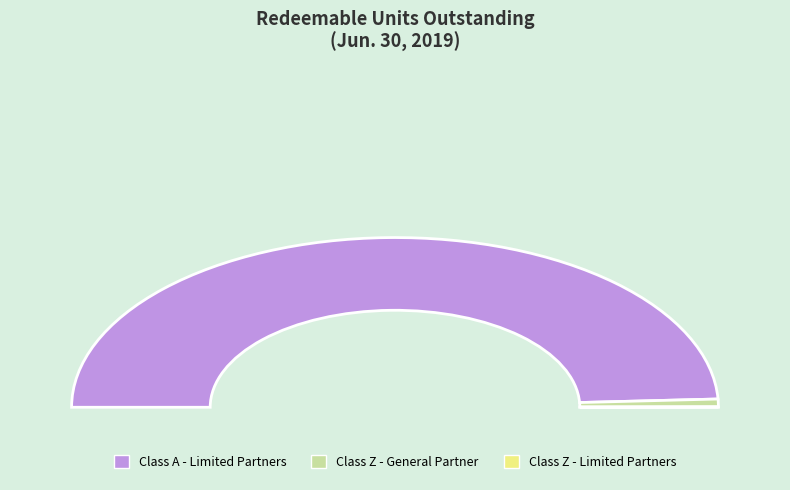

Is it true that Class Z - General Partner is 11% of the pie?

False